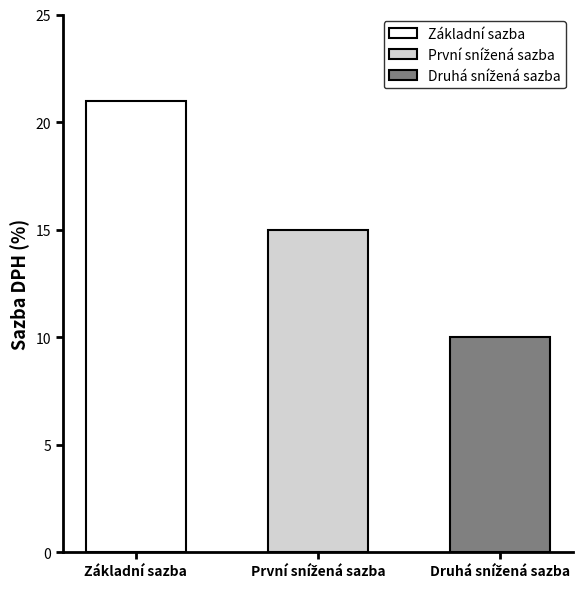

True or false: the data shows 15 at První snížená sazba.

True